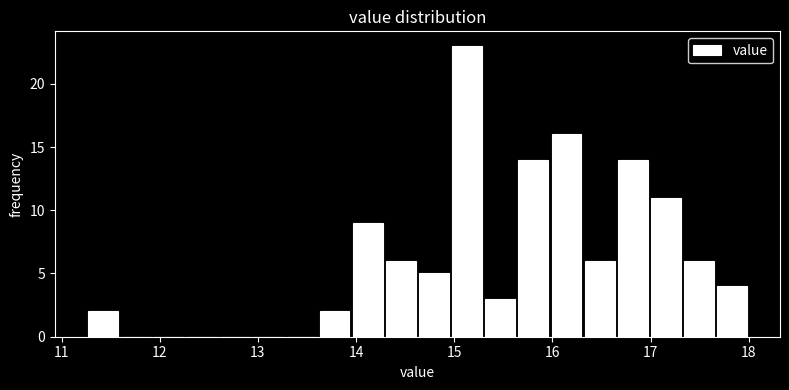

Read against the x-axis, roughly where is the centre of the tallest bar?

15.1